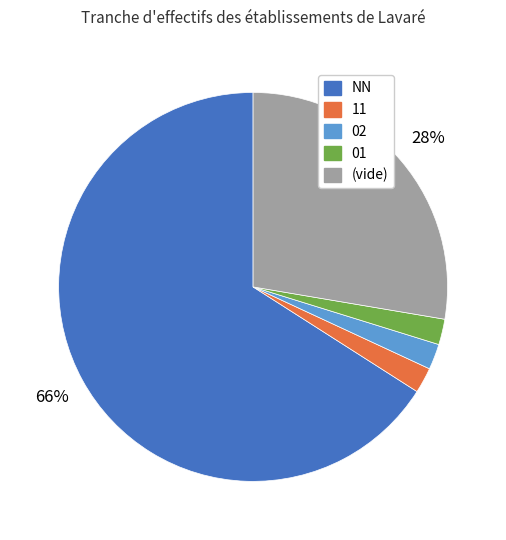

Is there any slice that represents more than half of the pie?

Yes